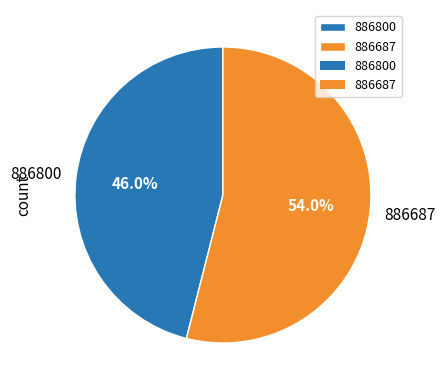

To the nearest percent, what percentage of the pie is 886800?

46%